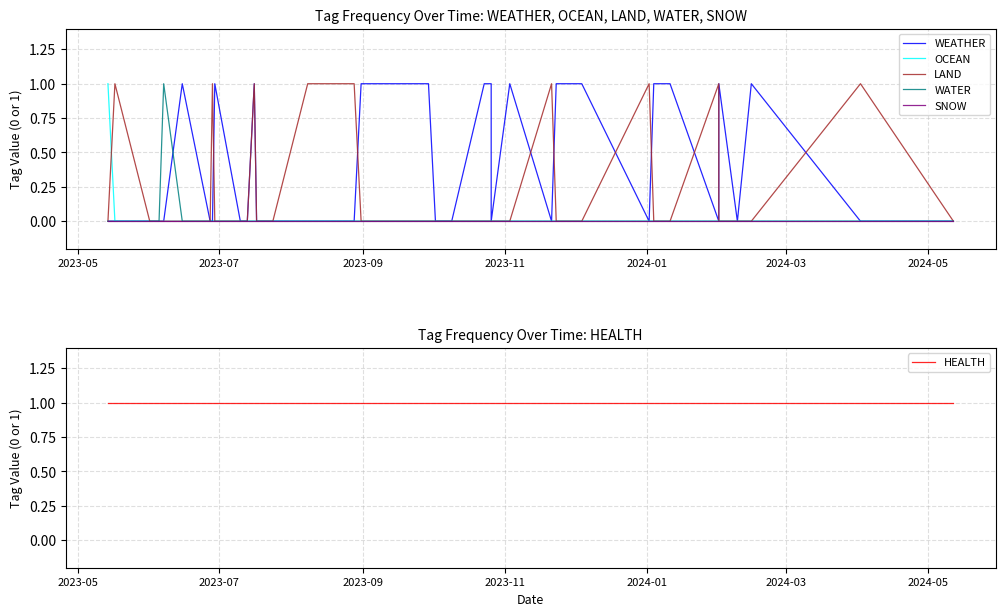

Count the number of categories in the chart.

40